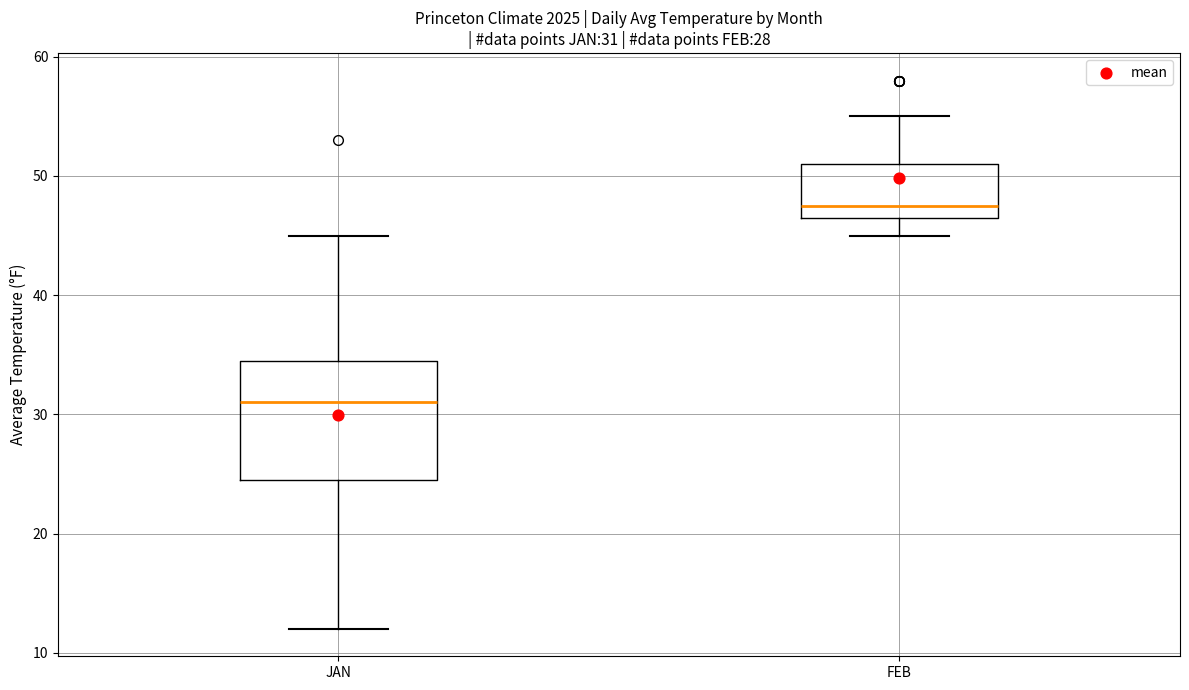

Which box has the lowest median line?

JAN